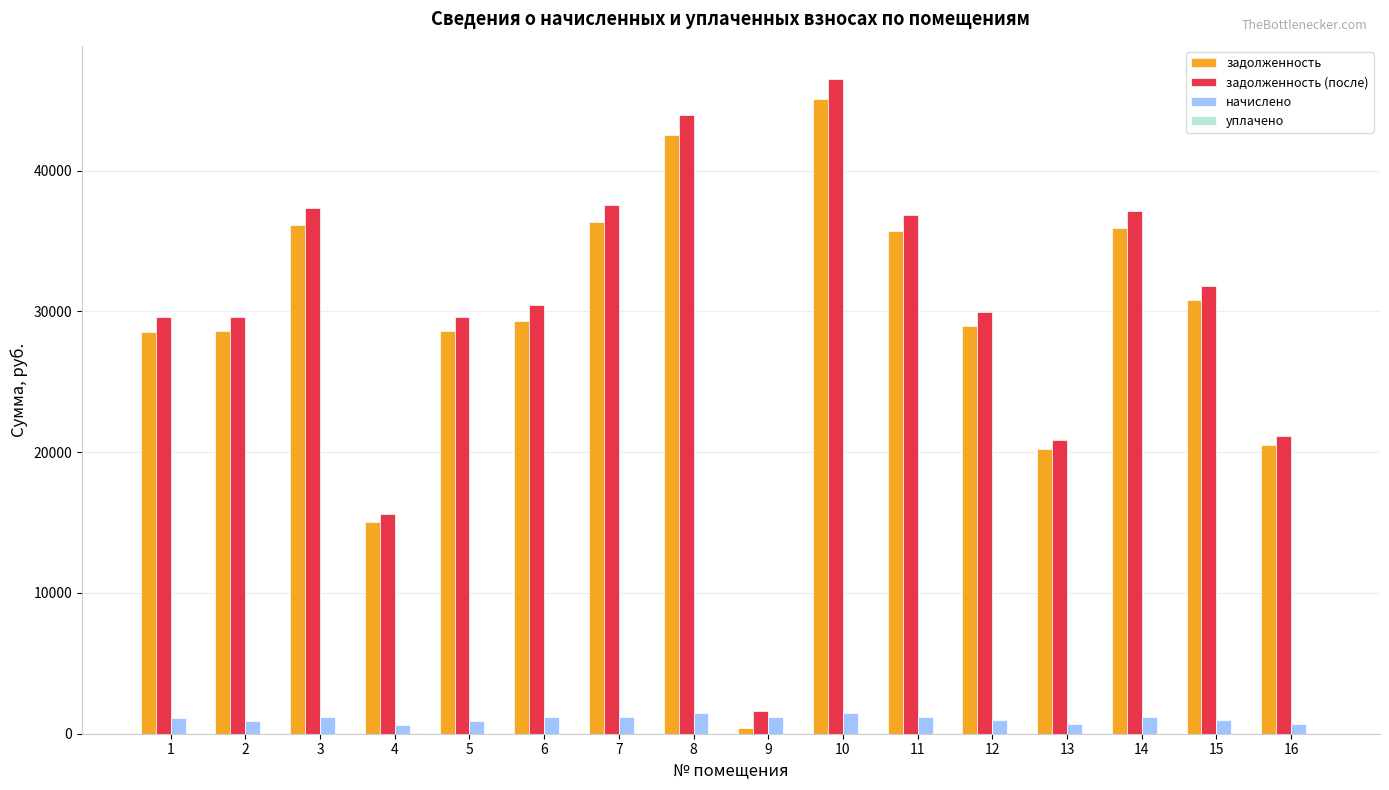

Between 5 and 14, which series saw the biggest shift?

задолженность (после)